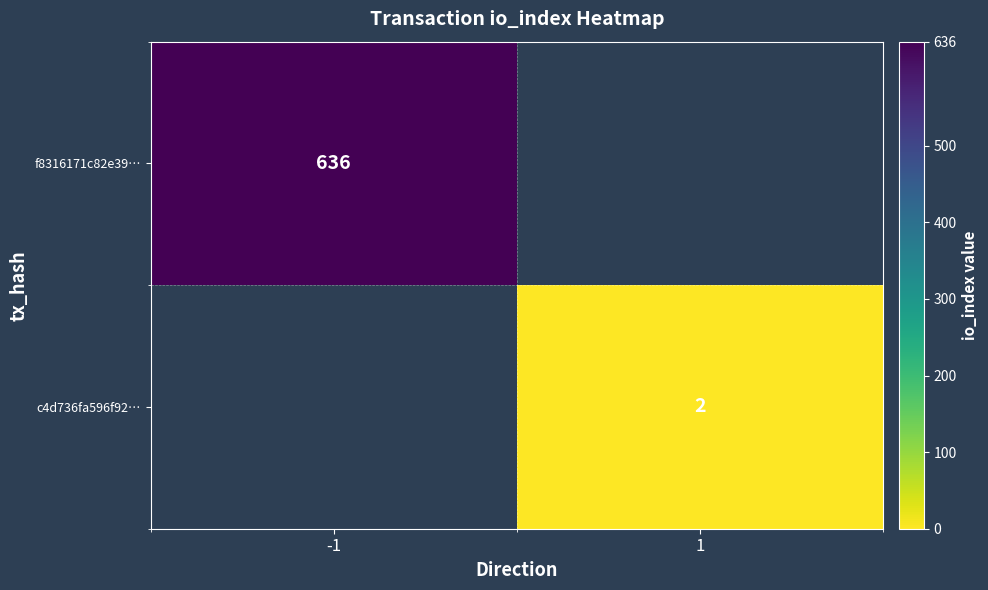

Is it true that f8316171c82e39… equals 636 at -1?

True